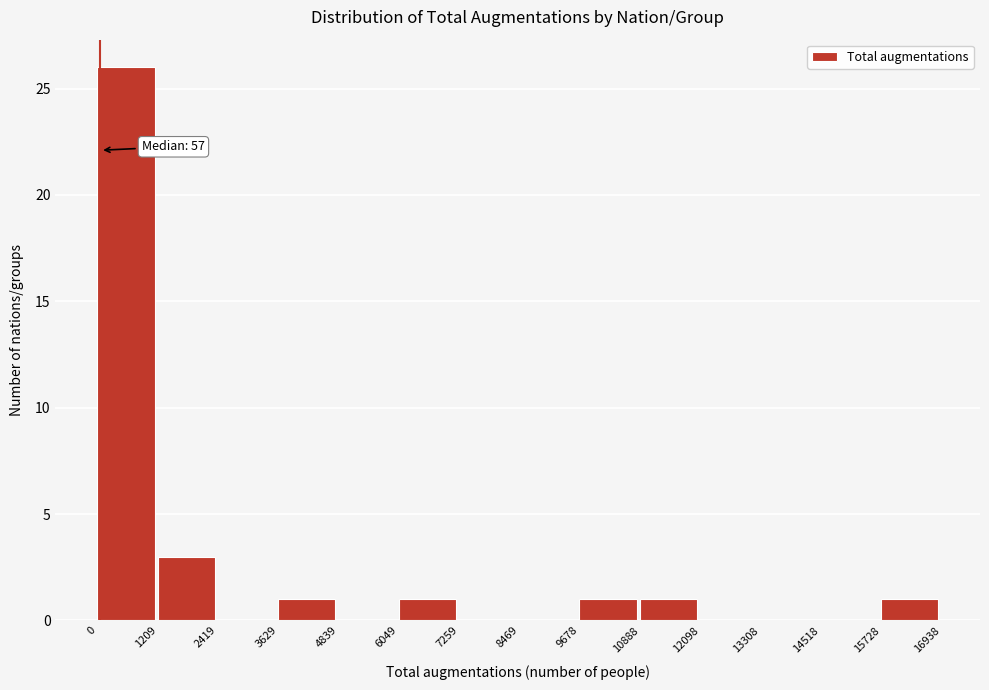

Over which range of the x-axis is the bar tallest?

0 to 1209